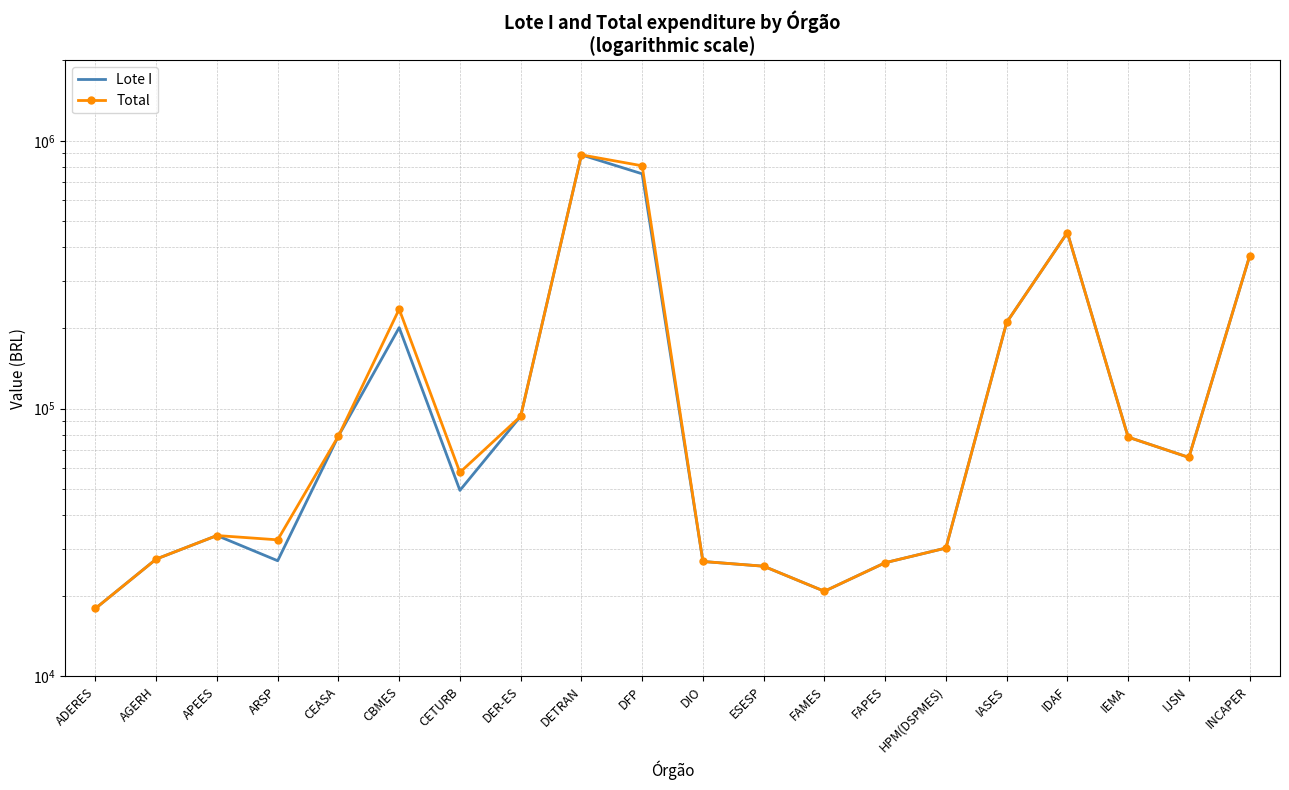

Which series changed the most between CBMES and FAMES?

Total